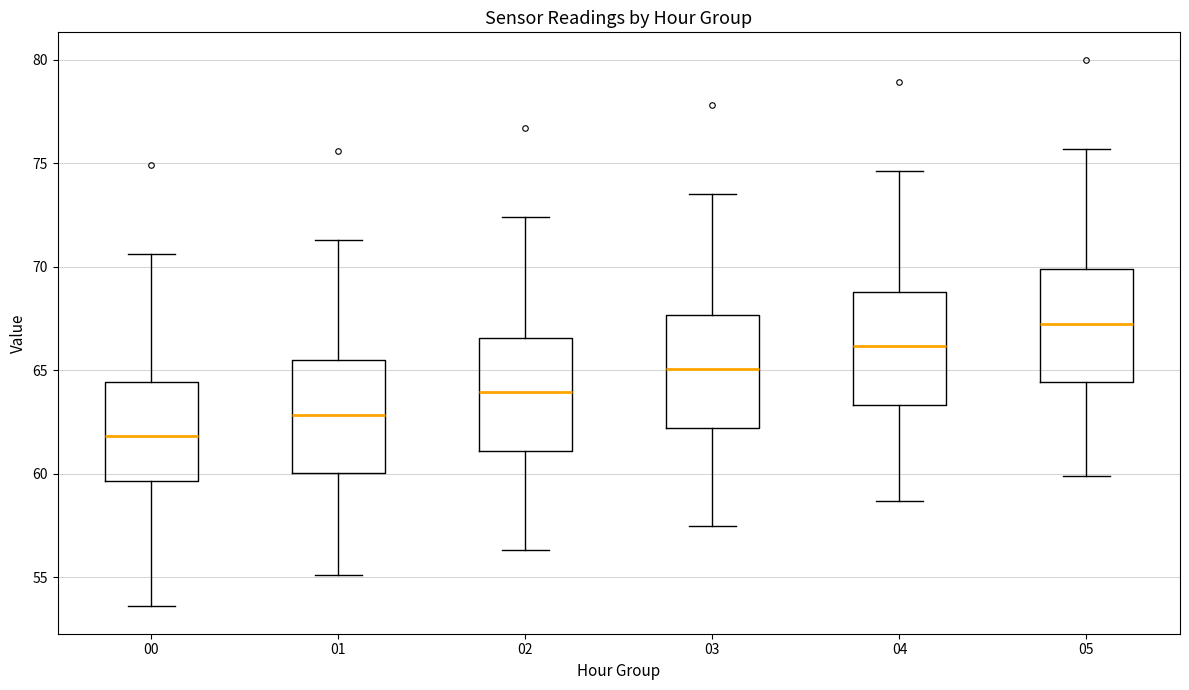

Reading left to right, read every box against the y-axis: the position of its median line, the range the box covers, and the ends of its whiskers. The values are not printed on the chart, so give them approximately, as read against the axis.

00: median 62.0, box 59.5 to 64.5, whiskers 53.5 to 70.5
01: median 63.0, box 60.0 to 65.5, whiskers 55.0 to 71.5
02: median 64.0, box 61.0 to 66.5, whiskers 56.5 to 72.5
03: median 65.0, box 62.0 to 67.5, whiskers 57.5 to 73.5
04: median 66.0, box 63.5 to 69.0, whiskers 58.5 to 74.5
05: median 67.5, box 64.5 to 70.0, whiskers 60.0 to 75.5